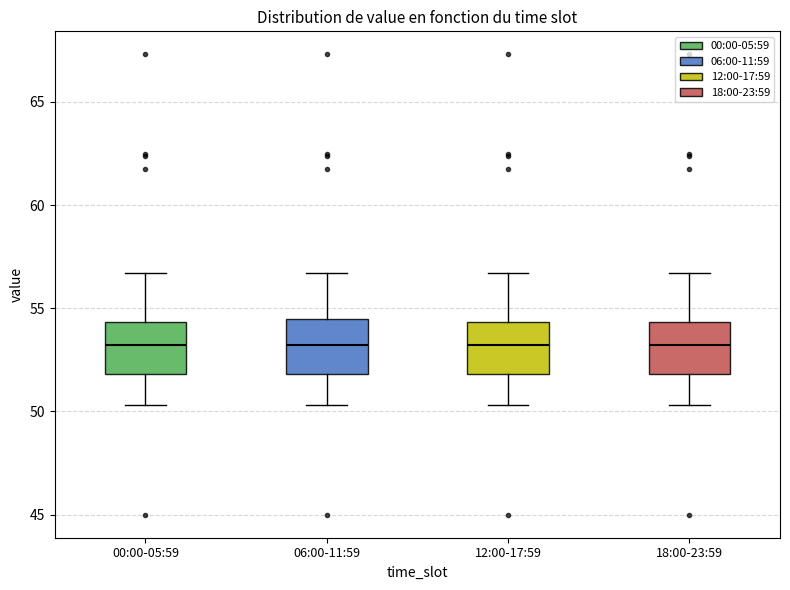

Reading left to right, read every box against the y-axis: the position of its median line, the range the box covers, and the ends of its whiskers. The values are not printed on the chart, so give them approximately, as read against the axis.

00:00-05:59: median 53.0, box 52.0 to 54.5, whiskers 50.5 to 56.5
06:00-11:59: median 53.0, box 52.0 to 54.5, whiskers 50.5 to 56.5
12:00-17:59: median 53.0, box 52.0 to 54.5, whiskers 50.5 to 56.5
18:00-23:59: median 53.0, box 52.0 to 54.5, whiskers 50.5 to 56.5